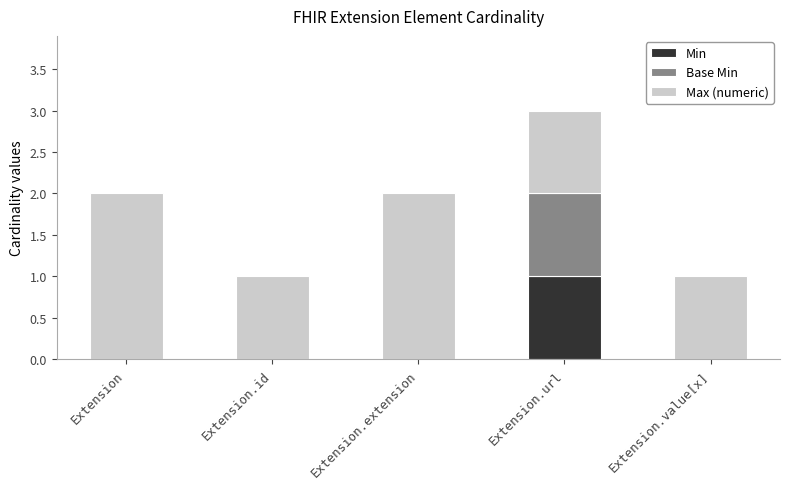

Count the number of data series in this chart.

3